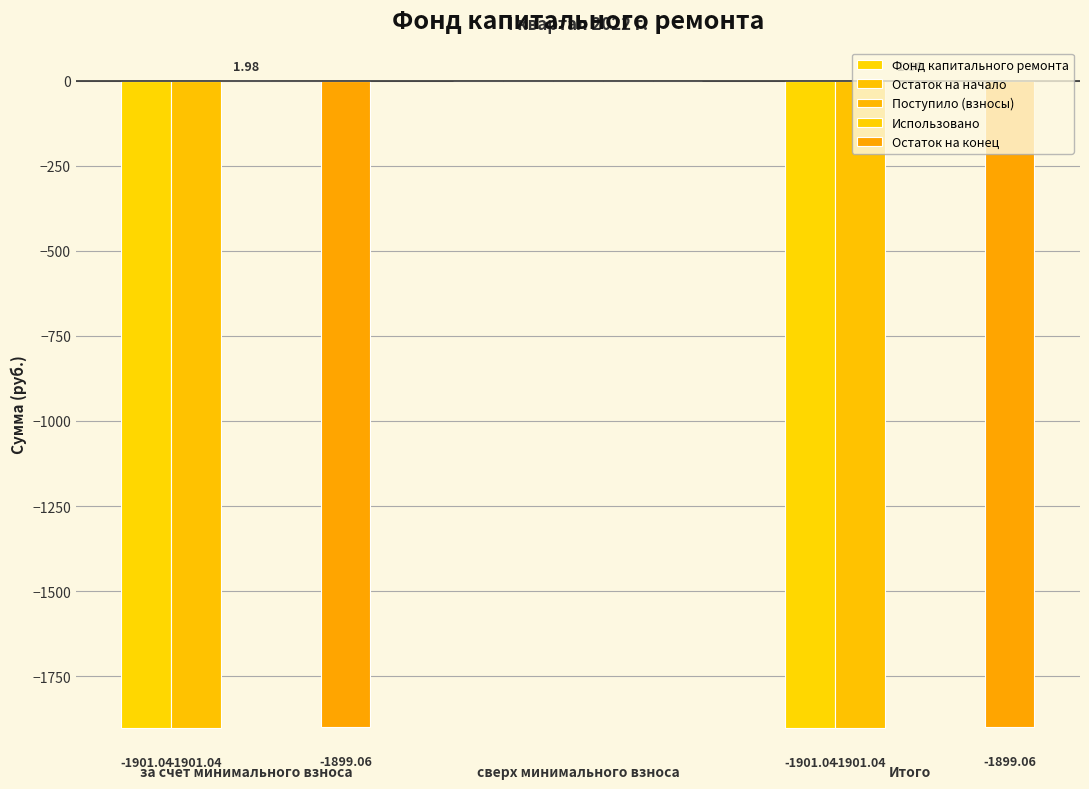

What position from the left is сверх минимального взноса?

2